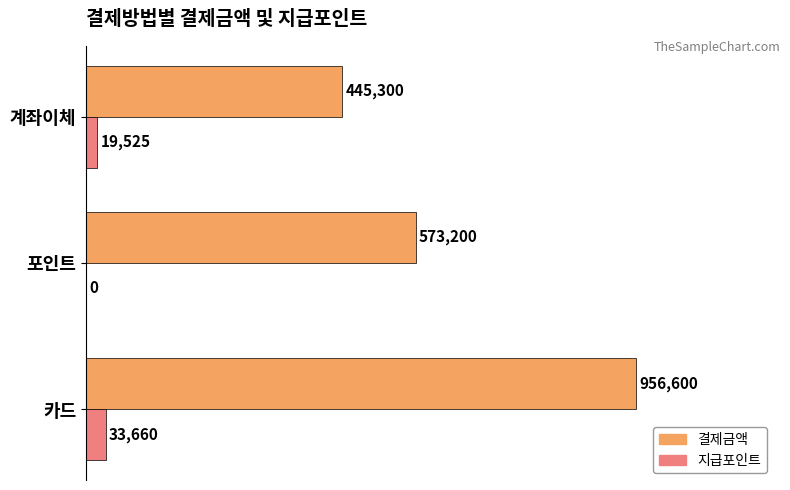

Which series has the largest total across all categories?

결제금액